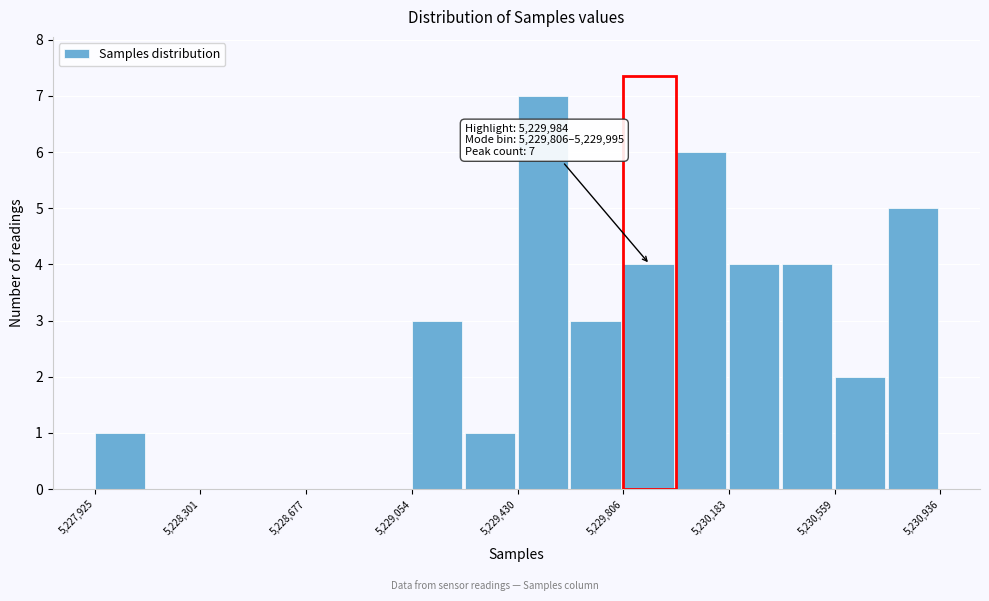

Read against the x-axis, roughly where is the centre of the tallest bar?

5229500